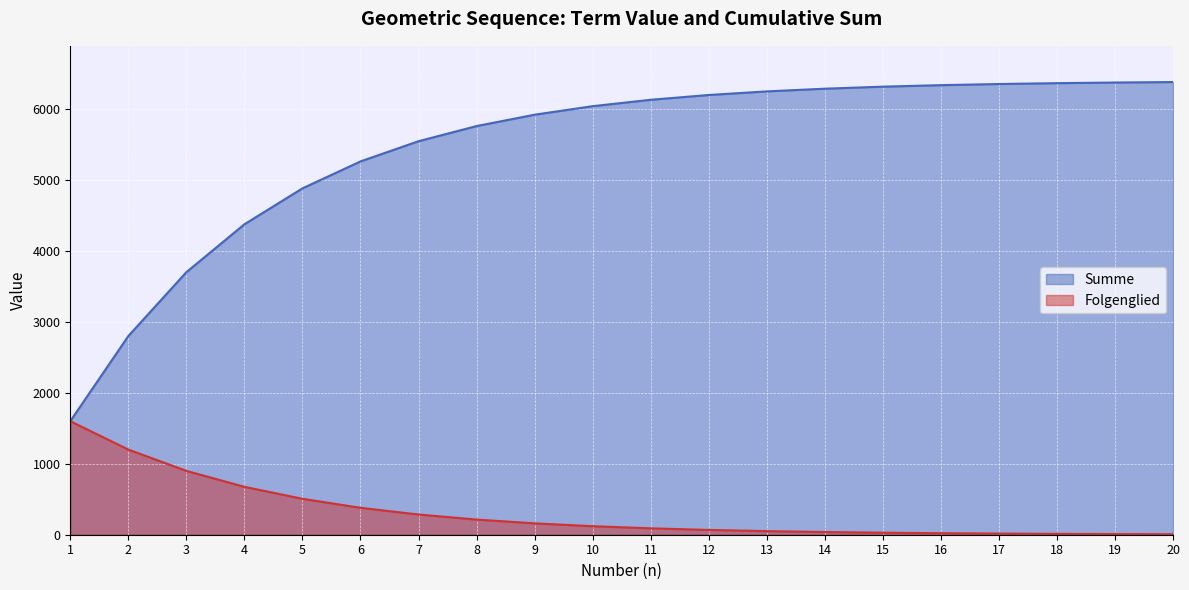

List the series in order of their peak value, highest first.

Summe, Folgenglied